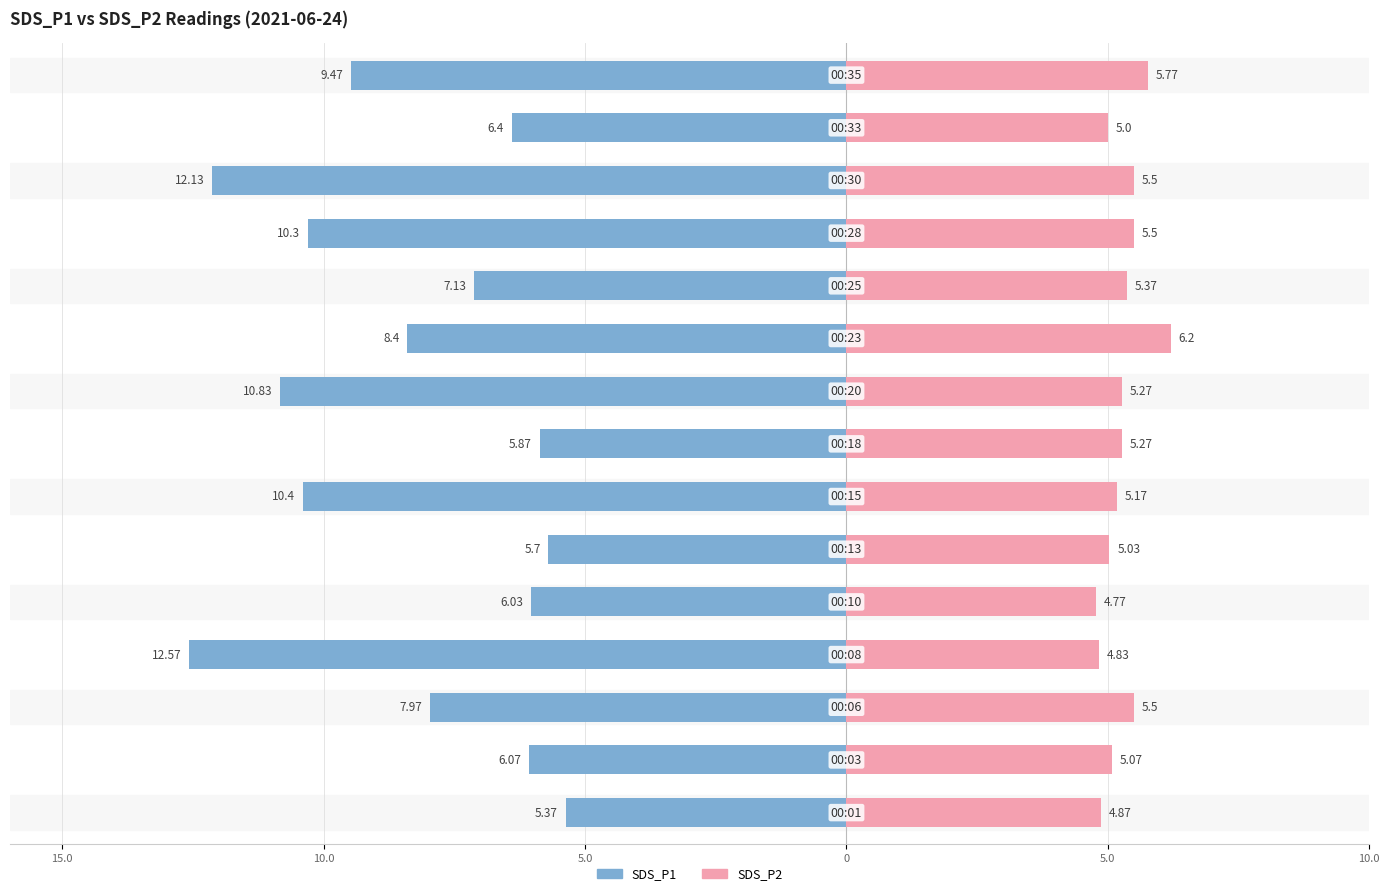

What is the average value of the SDS_P2 series?

5.3